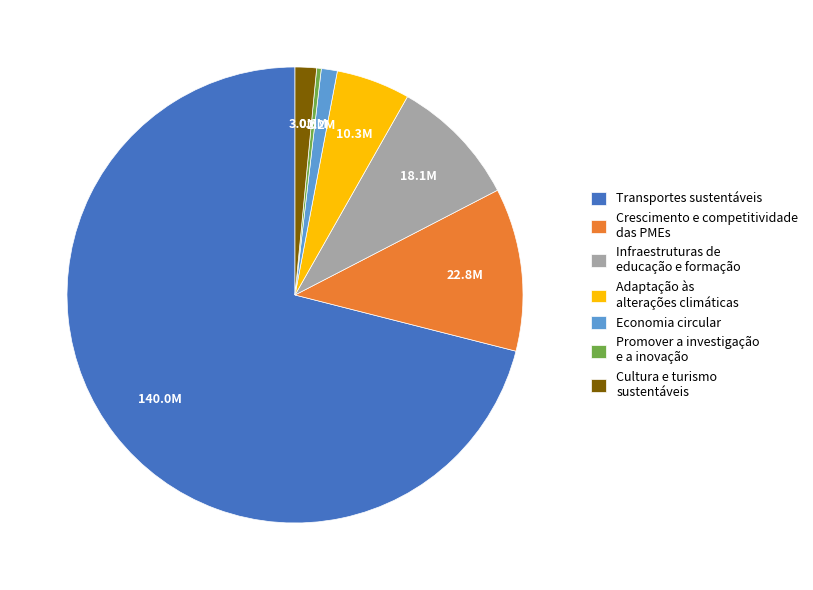

How many segments does this pie chart have?

7